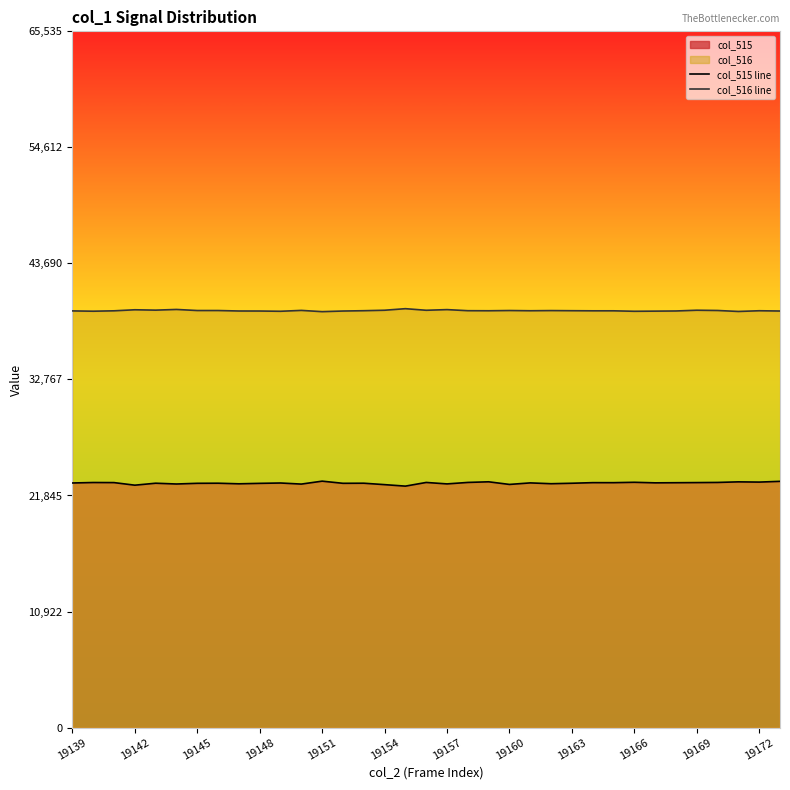

What is the value of the col_515 line point at the 19th from the left?

22935